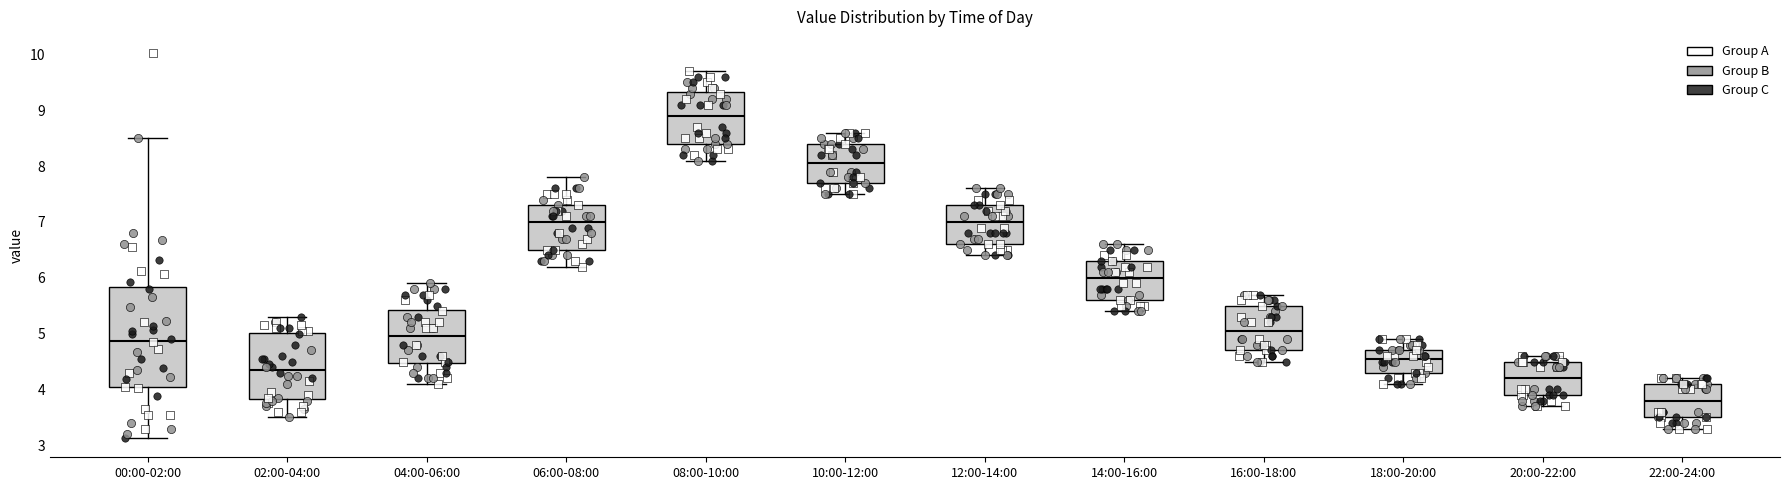

Reading left to right, transcribe this box plot: for each box, give where its median line is, the range the box spans, and where its two whiskers end, as read against the y-axis. The values are not printed on the chart, so give them approximately, as read against the axis.

00:00-02:00: median 4.9, box 4.0 to 5.8, whiskers 3.1 to 8.5
02:00-04:00: median 4.4, box 3.8 to 5.0, whiskers 3.5 to 5.3
04:00-06:00: median 5.0, box 4.5 to 5.4, whiskers 4.1 to 5.9
06:00-08:00: median 7.0, box 6.5 to 7.3, whiskers 6.2 to 7.8
08:00-10:00: median 8.9, box 8.4 to 9.3, whiskers 8.1 to 9.7
10:00-12:00: median 8.1, box 7.7 to 8.4, whiskers 7.5 to 8.6
12:00-14:00: median 7.0, box 6.6 to 7.3, whiskers 6.4 to 7.6
14:00-16:00: median 6.0, box 5.6 to 6.3, whiskers 5.4 to 6.6
16:00-18:00: median 5.1, box 4.7 to 5.5, whiskers 4.5 to 5.7
18:00-20:00: median 4.6, box 4.3 to 4.7, whiskers 4.1 to 4.9
20:00-22:00: median 4.2, box 3.9 to 4.5, whiskers 3.7 to 4.6
22:00-24:00: median 3.8, box 3.5 to 4.1, whiskers 3.3 to 4.2